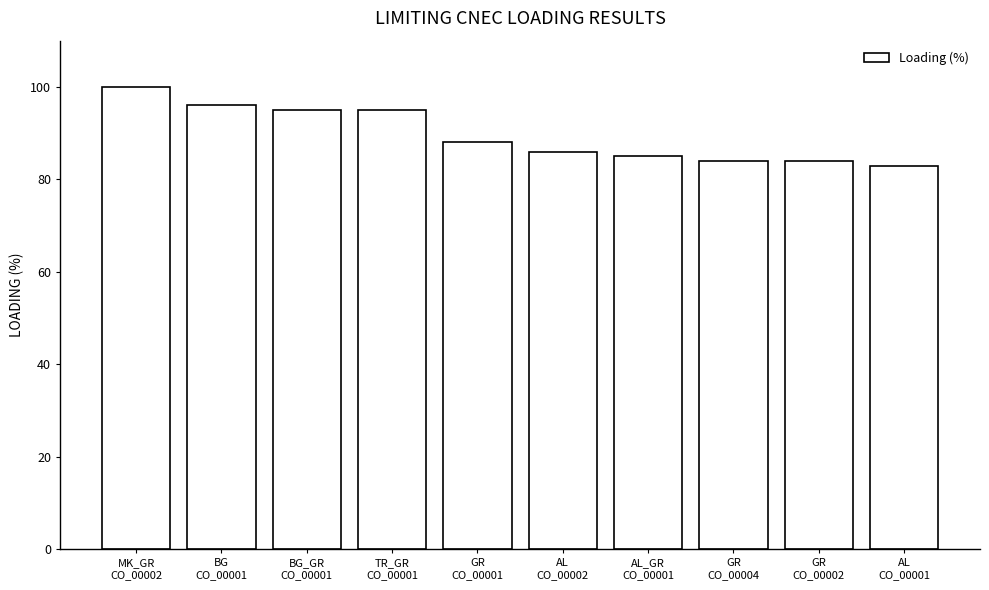

What is the difference between the values at GR
CO_00001 and GR
CO_00002?

4